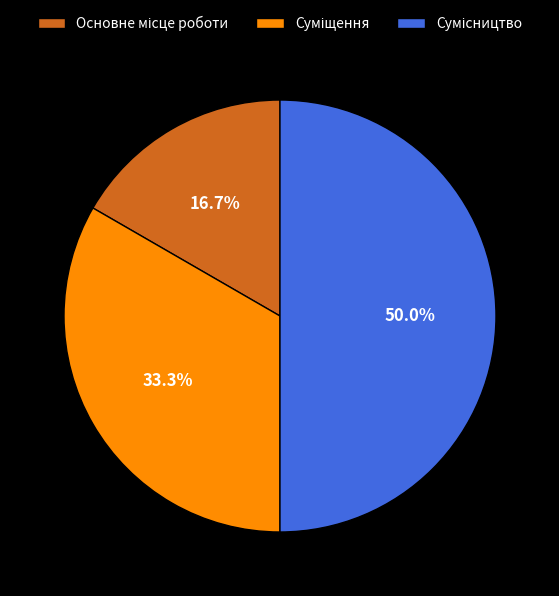

Count the number of slices in the pie.

3